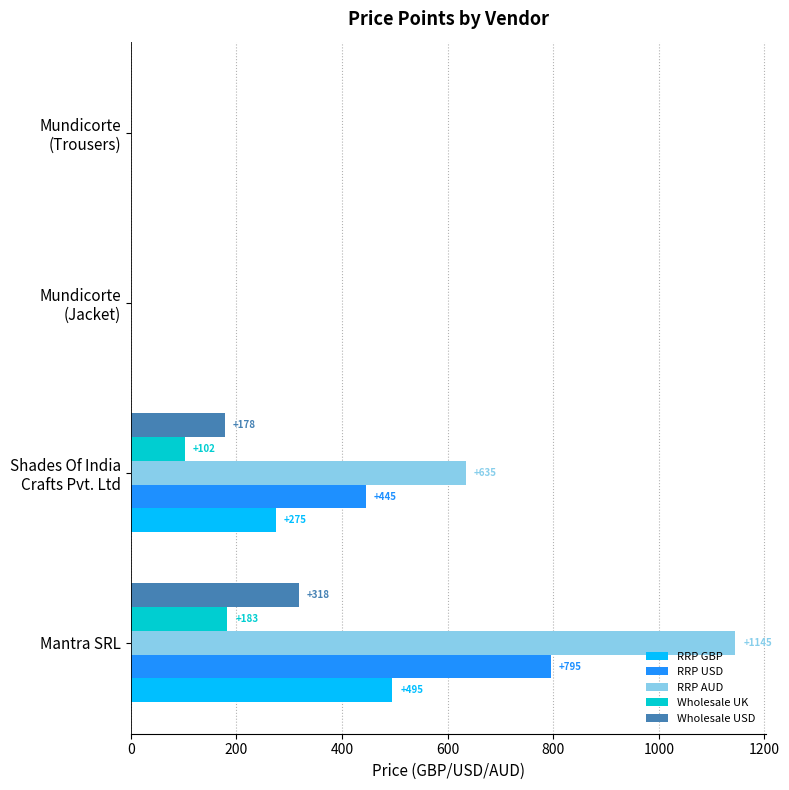

Is it true that RRP USD equals 466 at Mantra SRL?

False